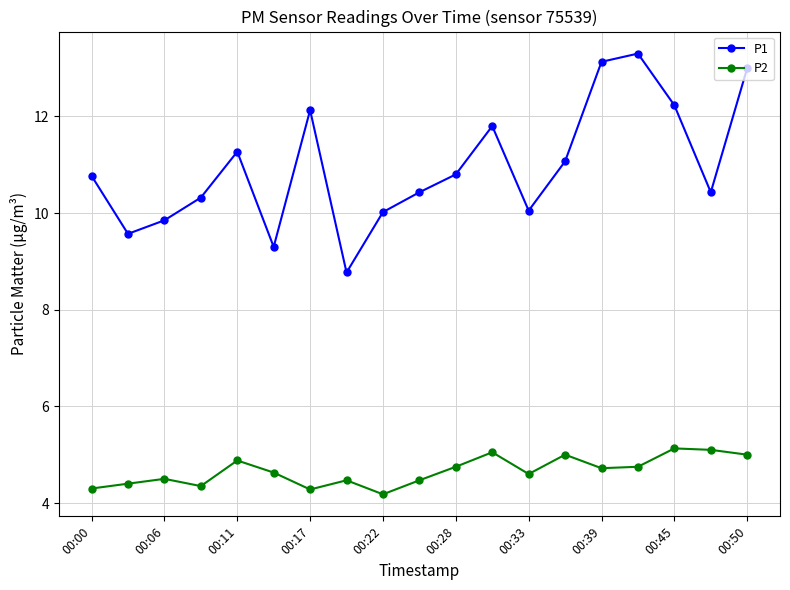

Is this an area chart (filled region under the line)?

No